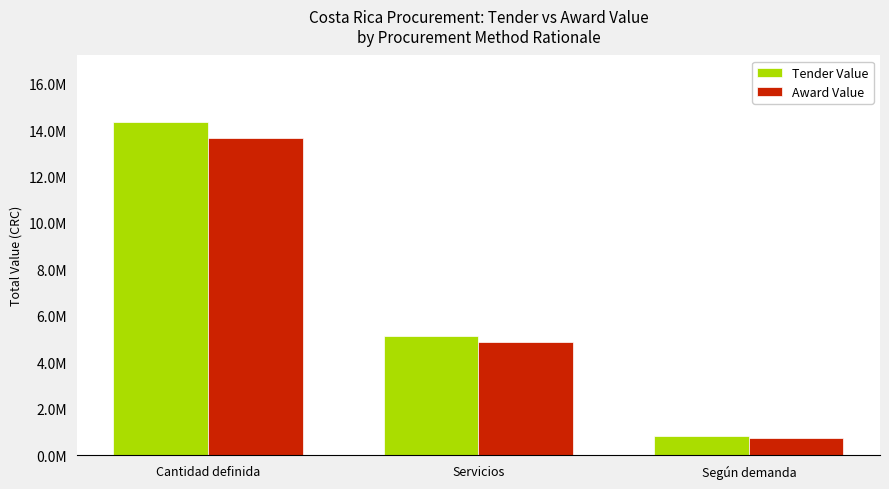

Which label corresponds to the smallest value in the chart?

Según demanda